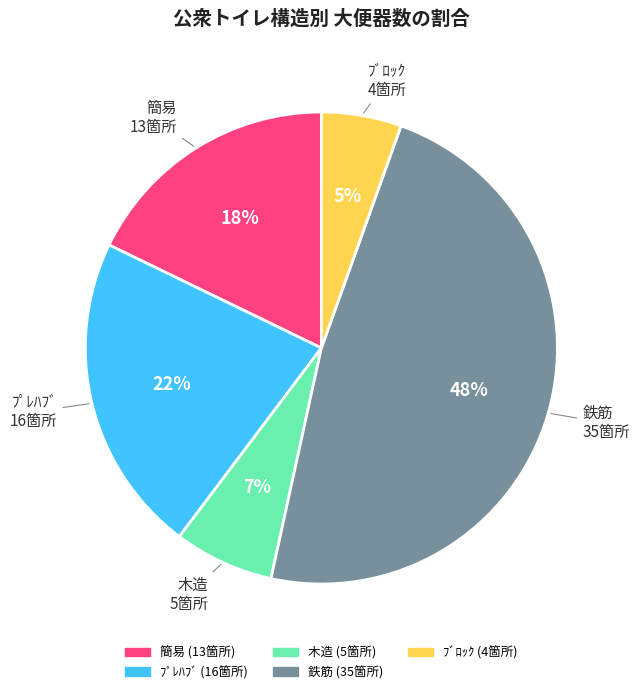

To the nearest percent, what is the average slice percentage?

20%